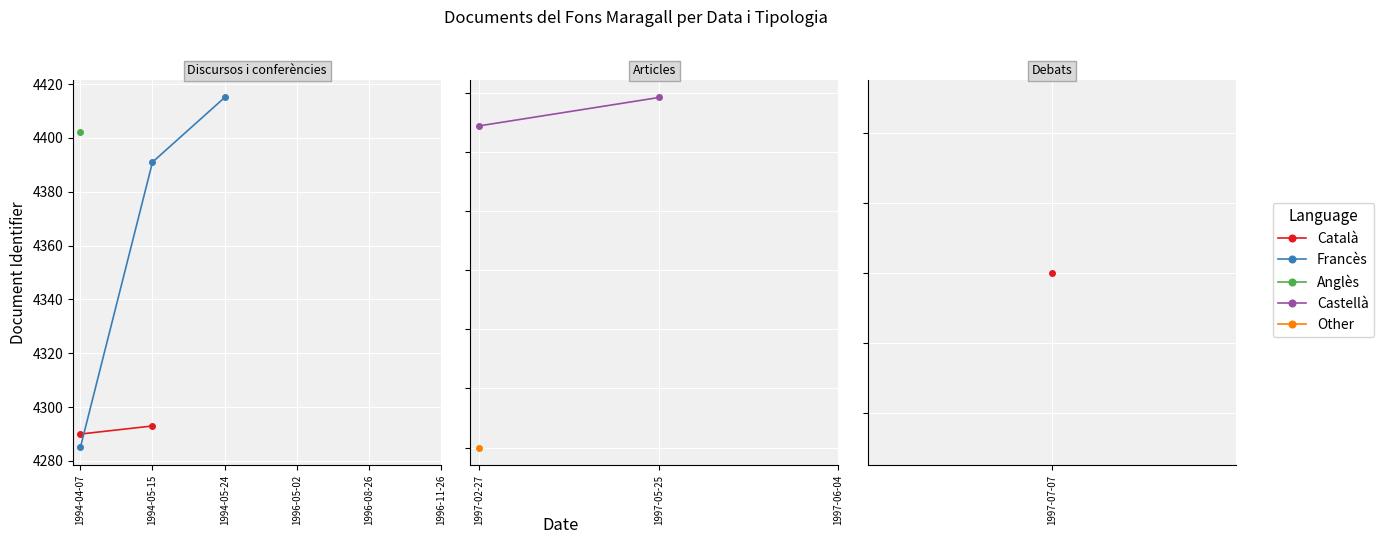

True or false: Identifier has more than 1 points higher than both neighbors.

True